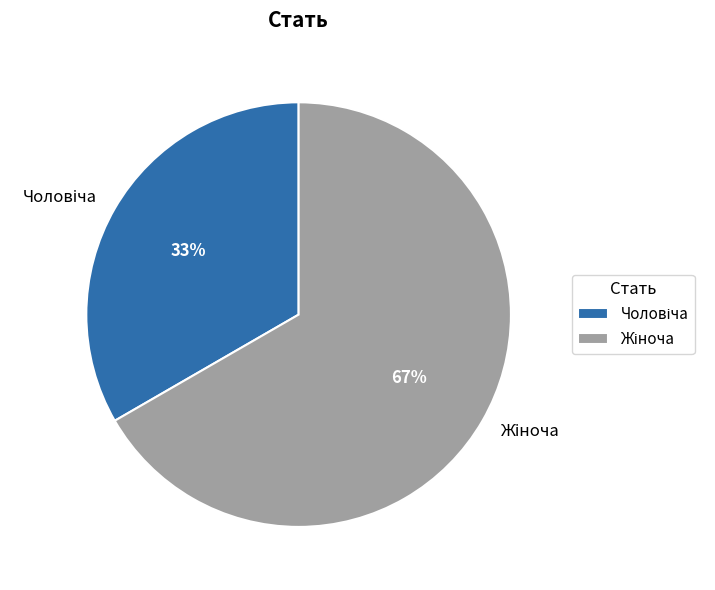

To the nearest percent, what is the average slice percentage?

50%